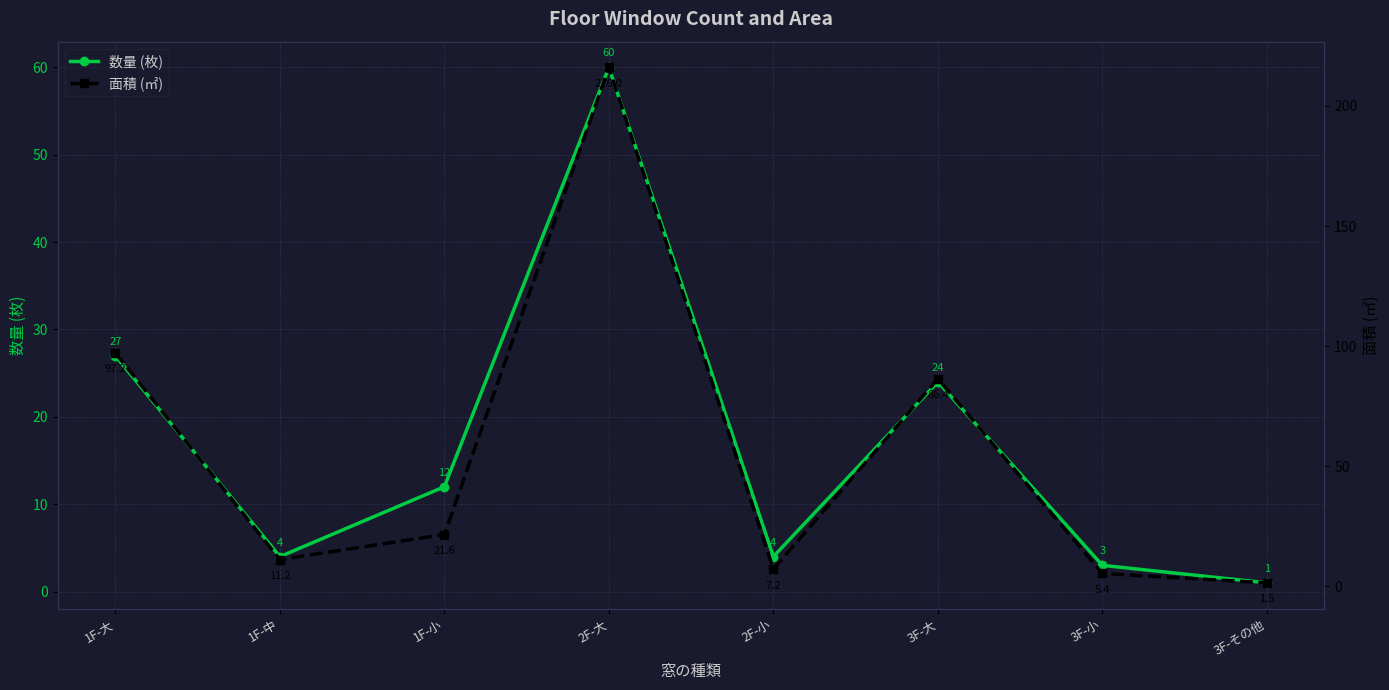

What is the difference between the 数量 (枚) values at 2F-大 and 3F-小?

57